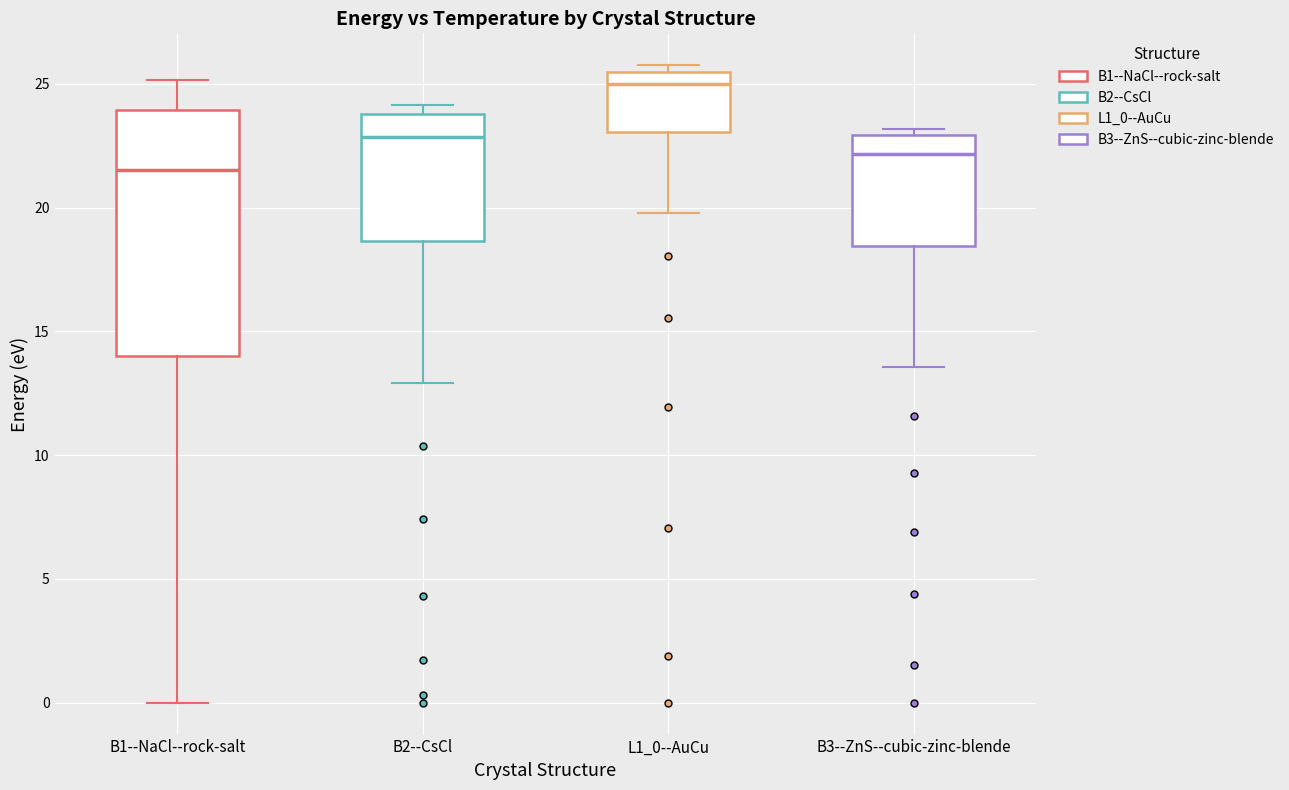

Which box has the highest median line?

L1_0--AuCu